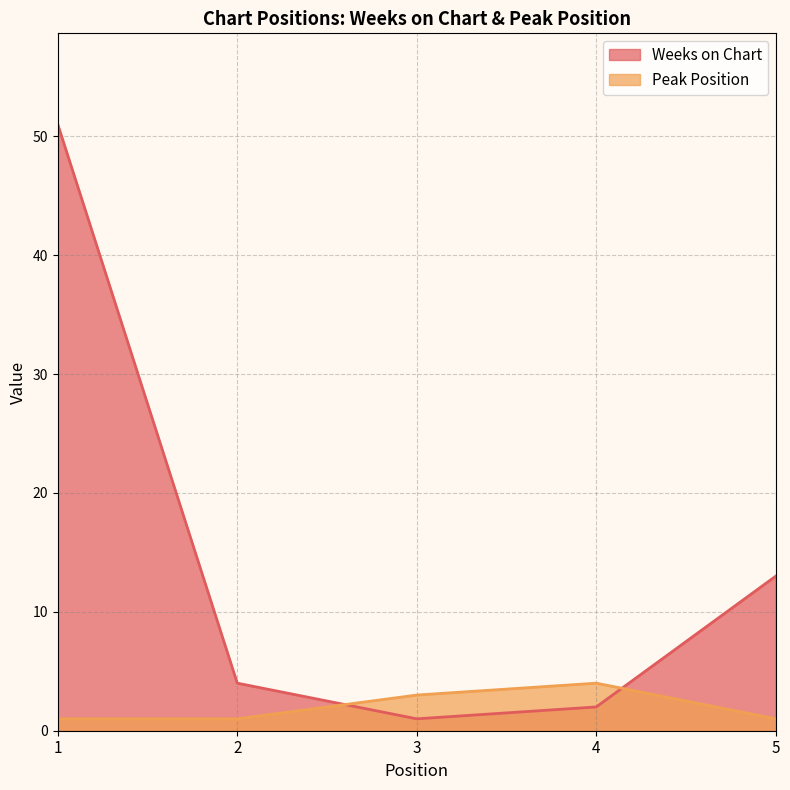

At which category is the sum across all series the highest?

1